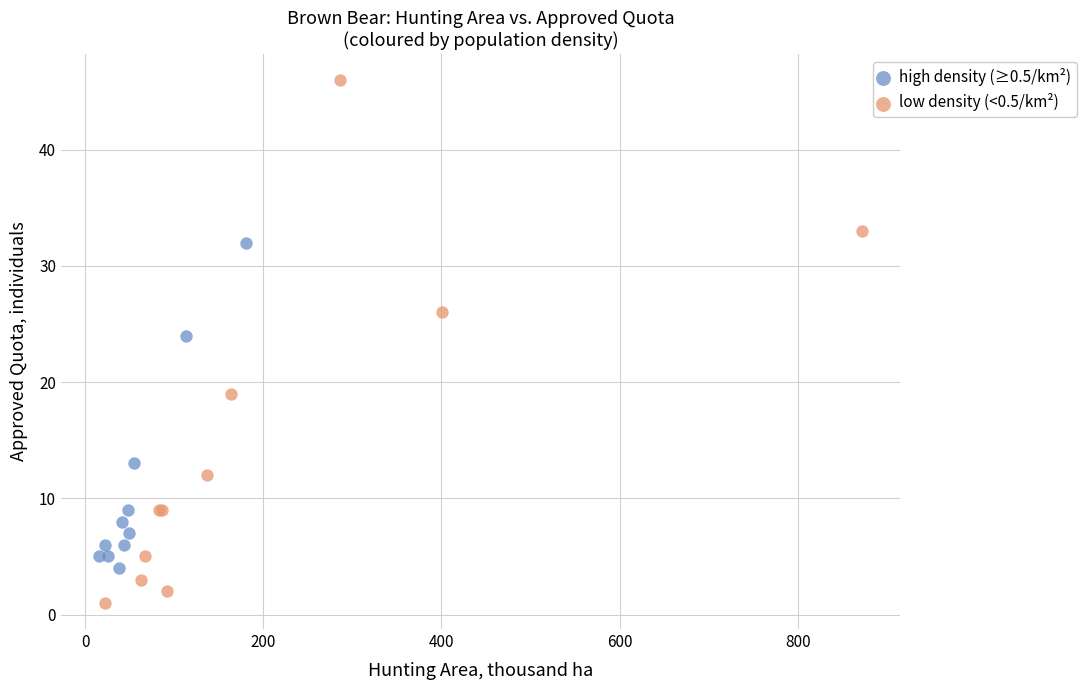

Which series has the largest Y range (max minus min)?

low density (<0.5/km²)